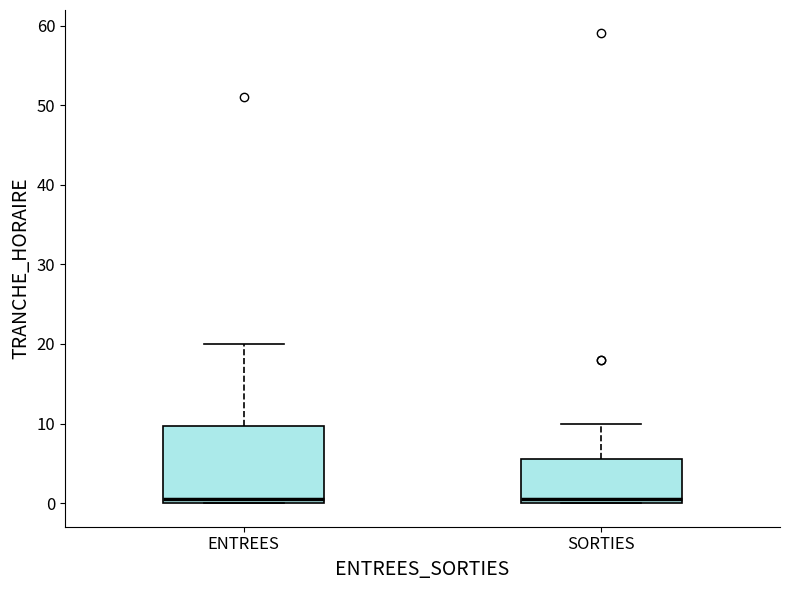

Reading left to right, transcribe this box plot: for each box, give where its median line is, the range the box spans, and where its two whiskers end, as read against the y-axis. The values are not printed on the chart, so give them approximately, as read against the axis.

ENTREES: median 1, box 0 to 10, whiskers 0 to 20
SORTIES: median 1, box 0 to 6, whiskers 0 to 10